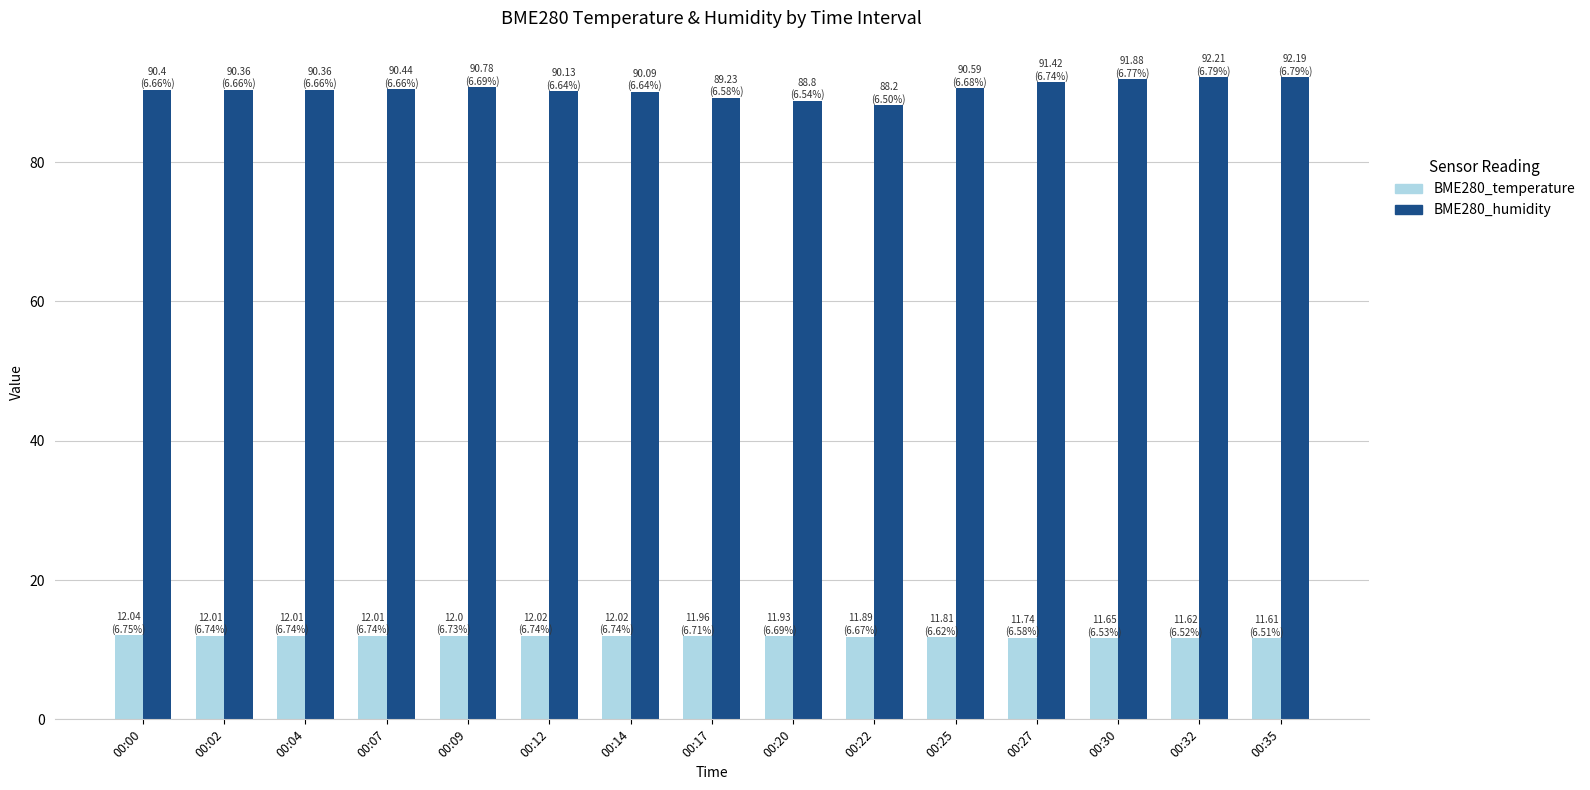

How many groups of bars are there?

15